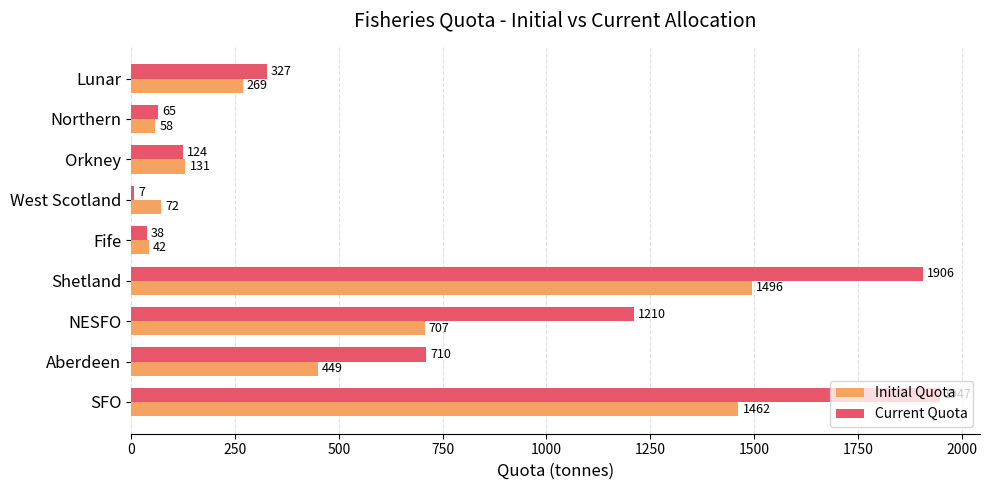

At how many categories does at least one series exceed 586?

4